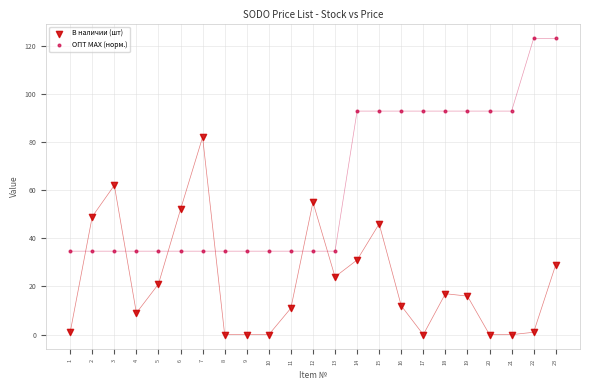

Which series reaches the minimum Y coordinate?

В наличии (шт)